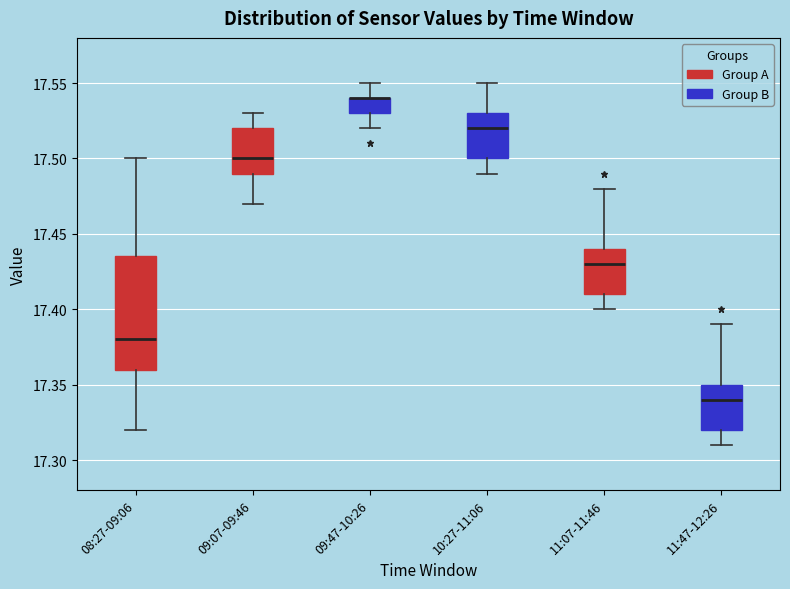

Where does the lower whisker of the box for 08:27-09:06 end on the y-axis? The values are not printed on the chart, so give them approximately, as read against the axis.

17.320